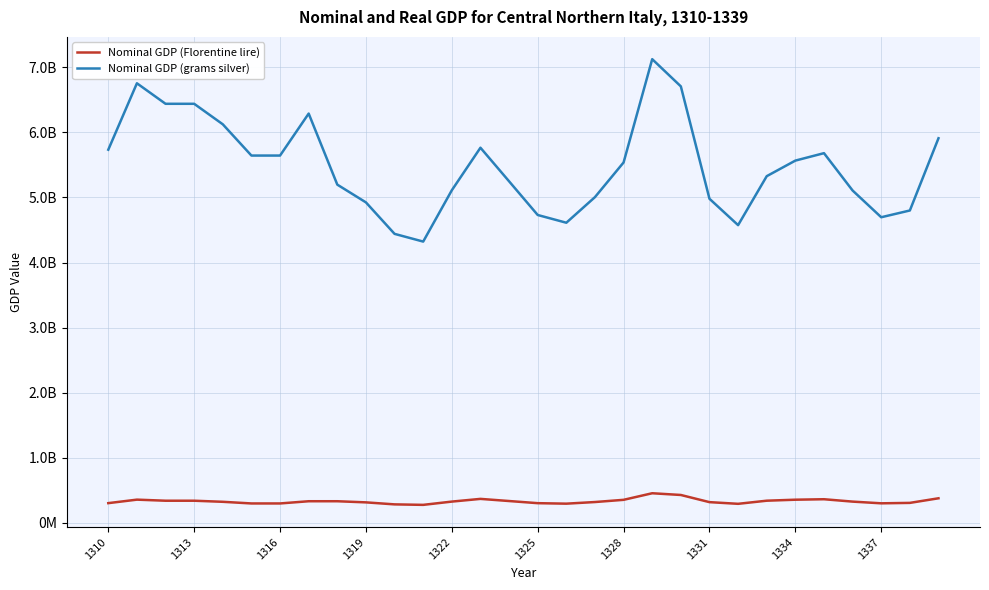

List the series in order of their overall mean, lowest first.

Nominal GDP (Florentine lire), Nominal GDP (grams silver)